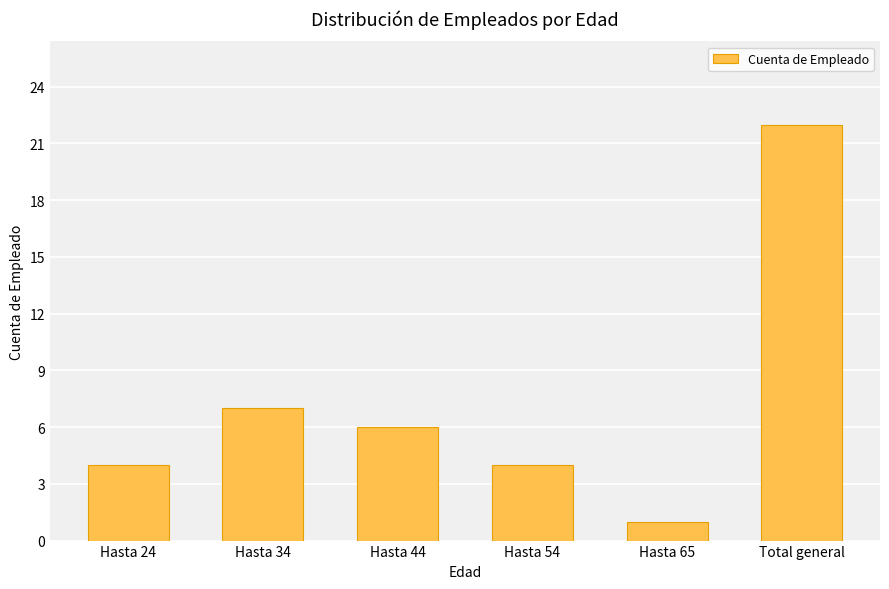

How many bars are there in total?

6